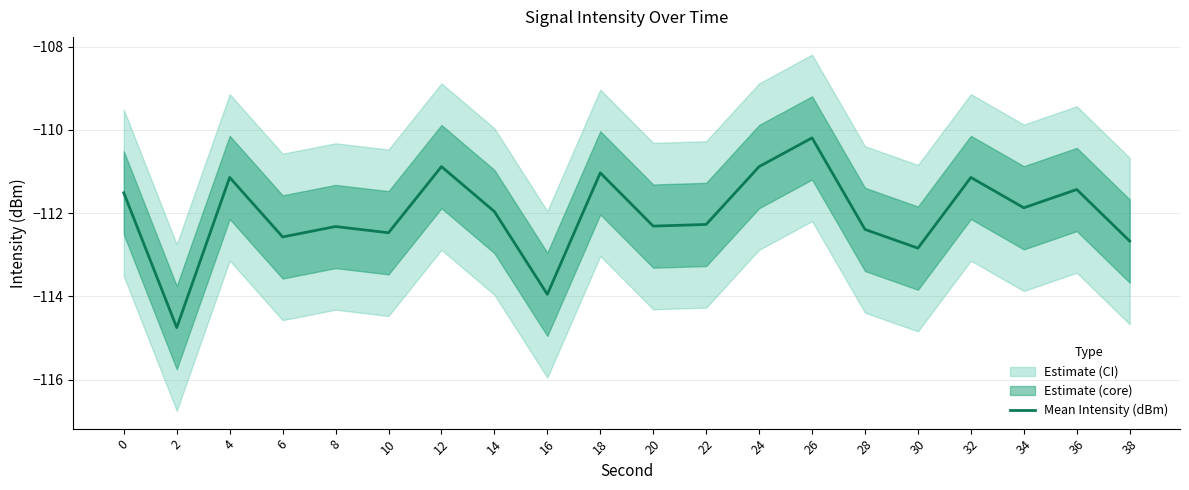

Reading left to right, what are all the values shown in this chart?

0=-111.5	2=-114.8	4=-111.1	6=-112.6	8=-112.3	10=-112.5	12=-110.9	14=-112.0	16=-114.0	18=-111.0	20=-112.3	22=-112.3	24=-110.9	26=-110.2	28=-112.4	30=-112.8	32=-111.1	34=-111.9	36=-111.4	38=-112.7